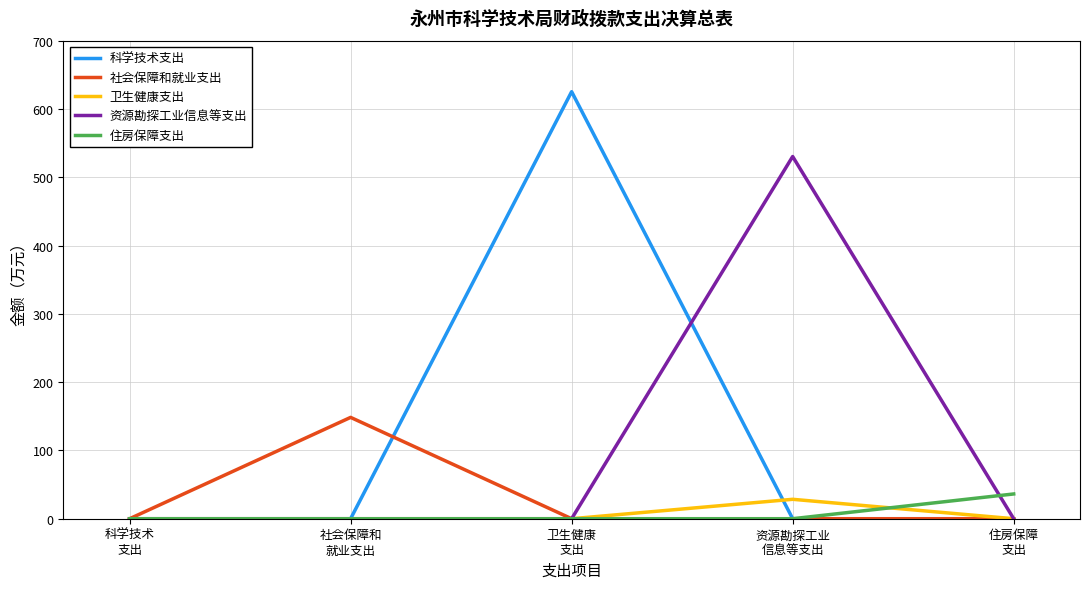

Which series has the widest spread of values?

科学技术支出